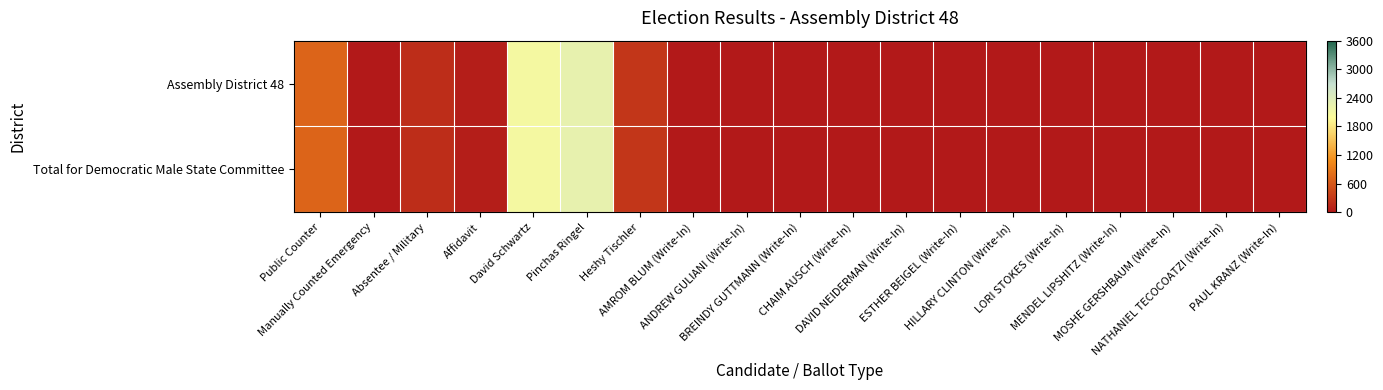

Between Affidavit and NATHANIEL TECOCOATZI (Write-In), which is larger?

Affidavit